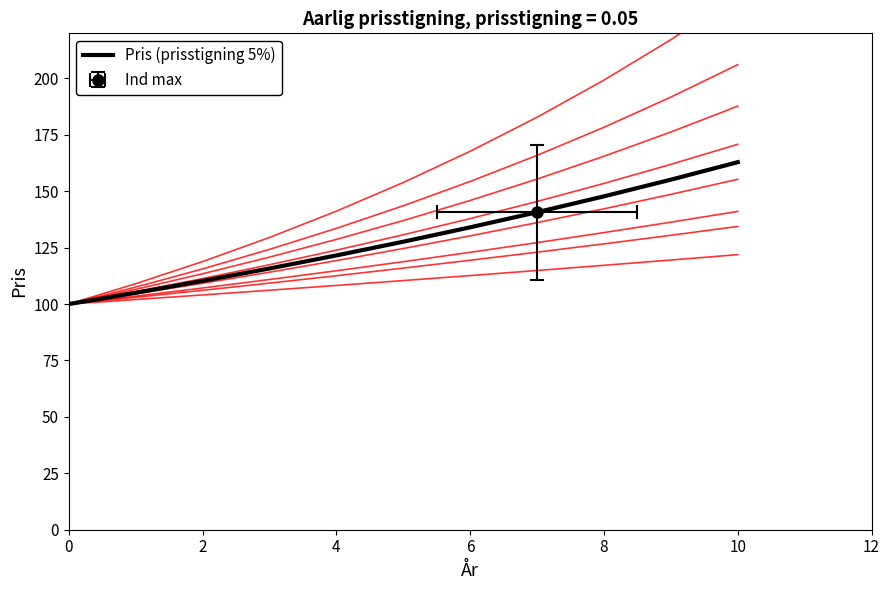

How many data points are less than 127?

5